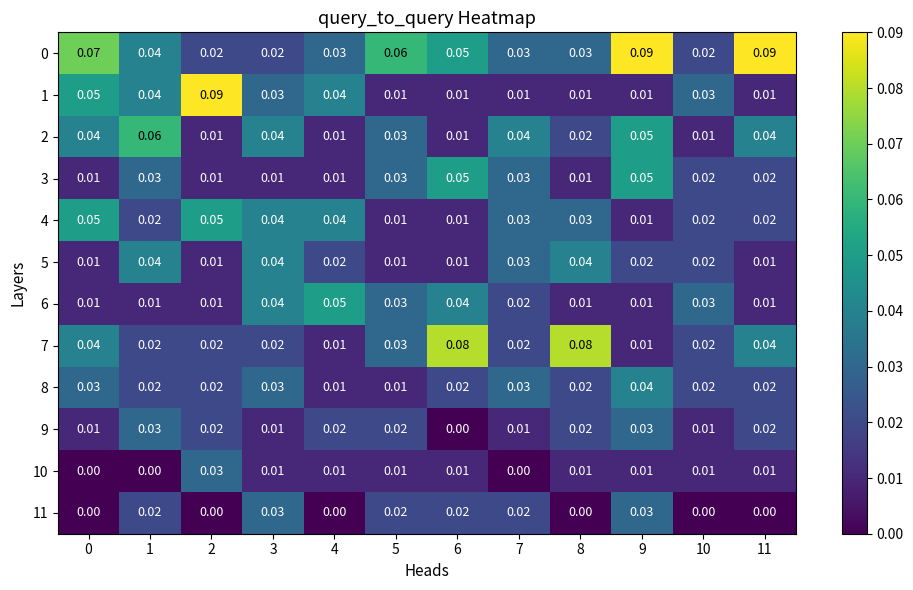

Is the value of 0 at 6 greater than the value of 7 at 1?

Yes